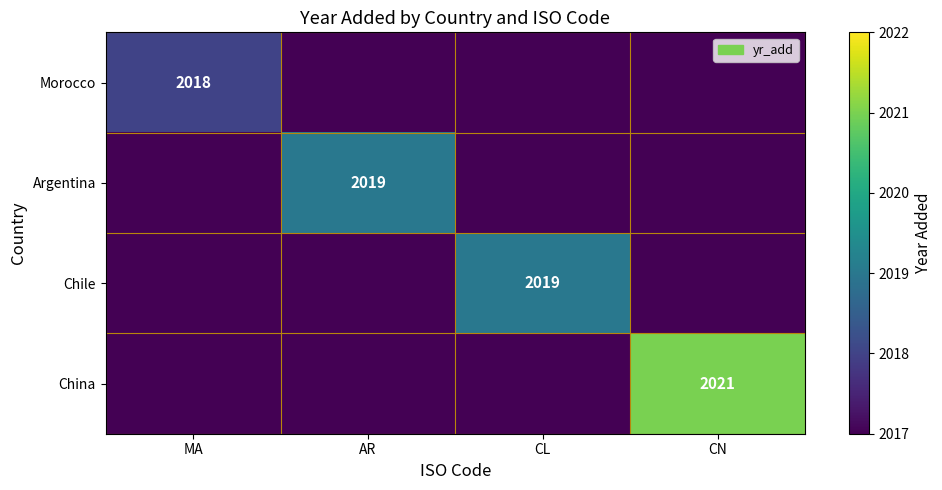

Is the value of Argentina at AR greater than the value of Morocco at MA?

Yes